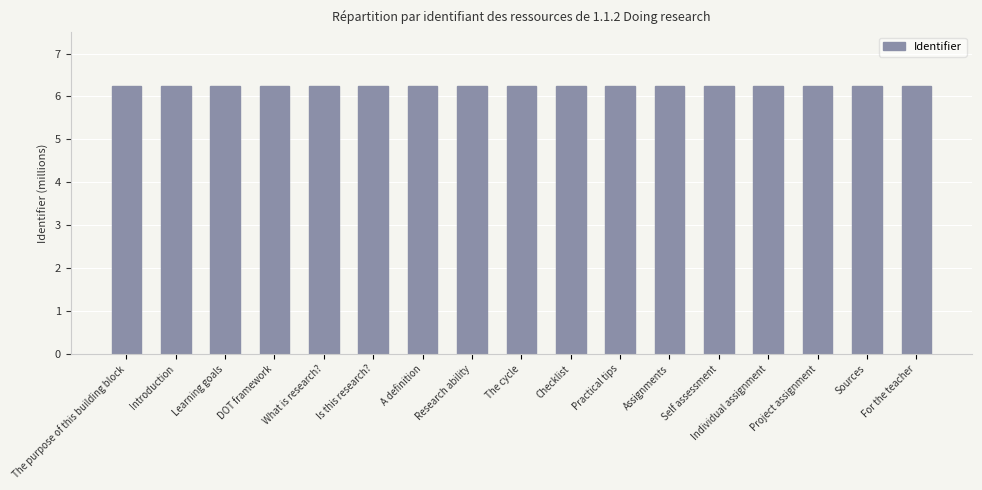

Reading left to right, transcribe all the data shown in this chart.

6.2	6.2	6.2	6.2	6.2	6.2	6.2	6.2	6.2	6.2	6.2	6.2	6.2	6.2	6.2	6.2	6.2